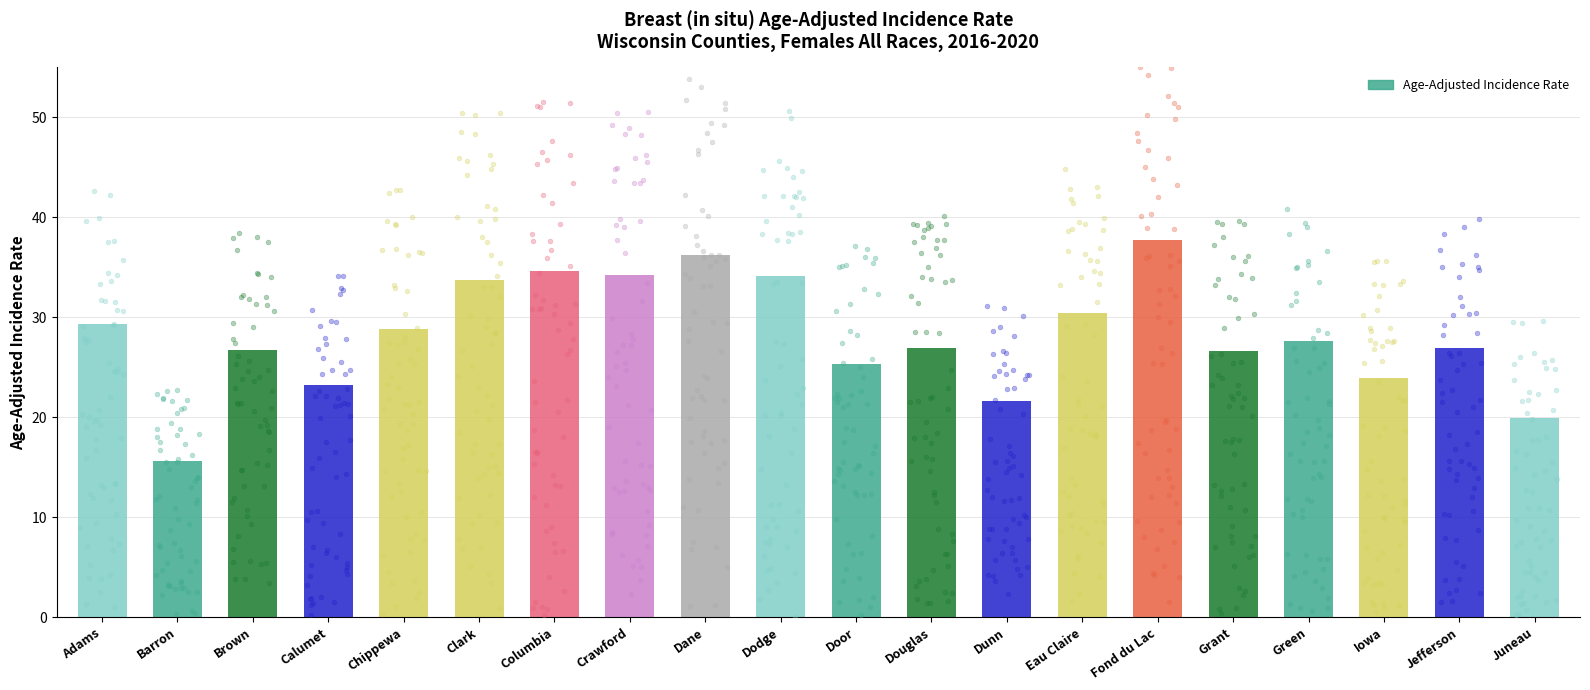

Approximately how many times larger is the value at Adams compared to Columbia?

0.8